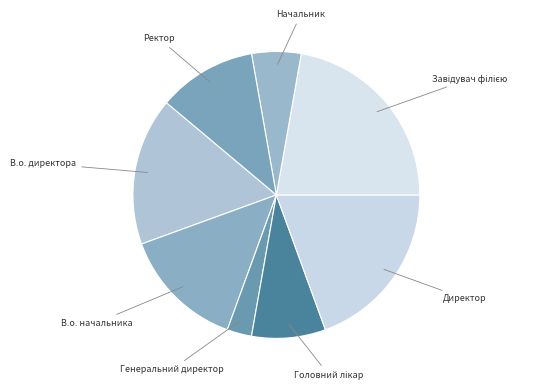

Does any single category account for the majority?

No